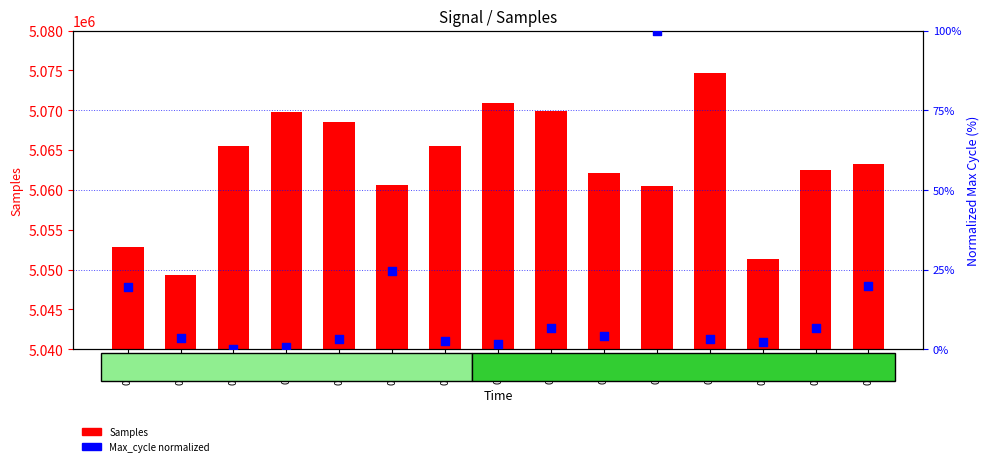

Which series contains the highest Y value?

Samples